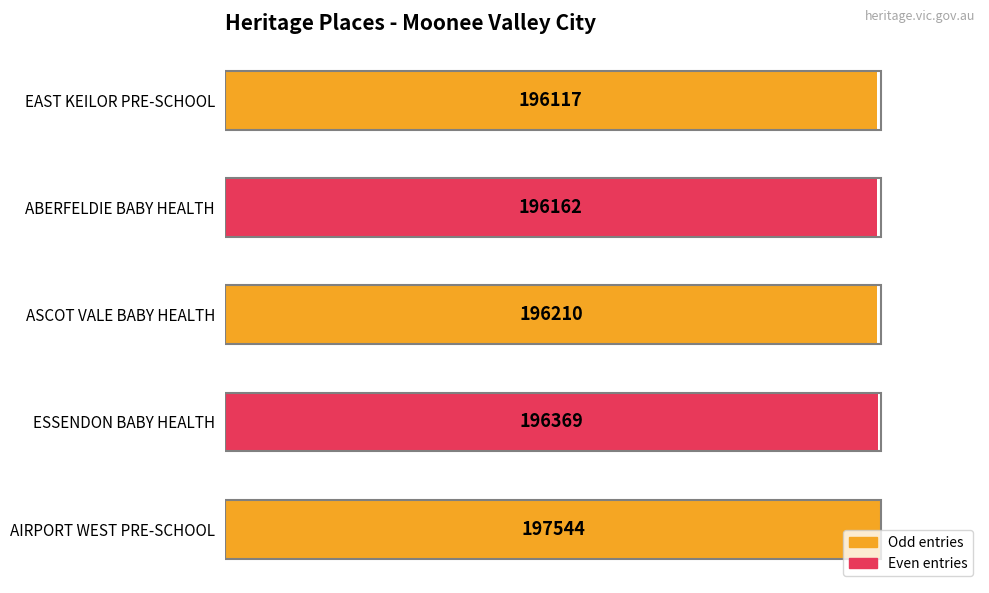

Are the bars horizontal?

Yes